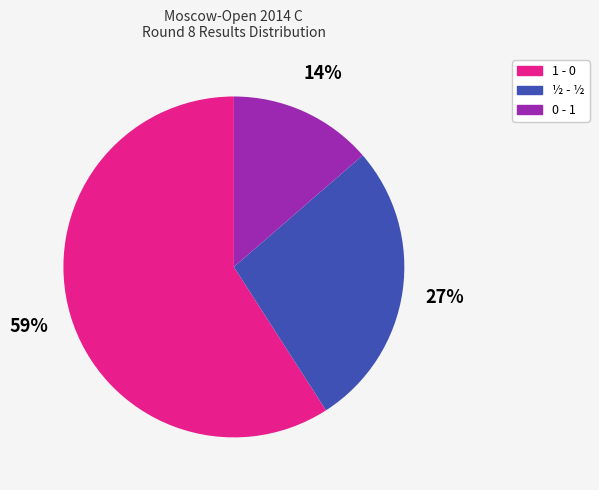

Combined, do 0 - 1 and ½ - ½ account for over 50%?

No